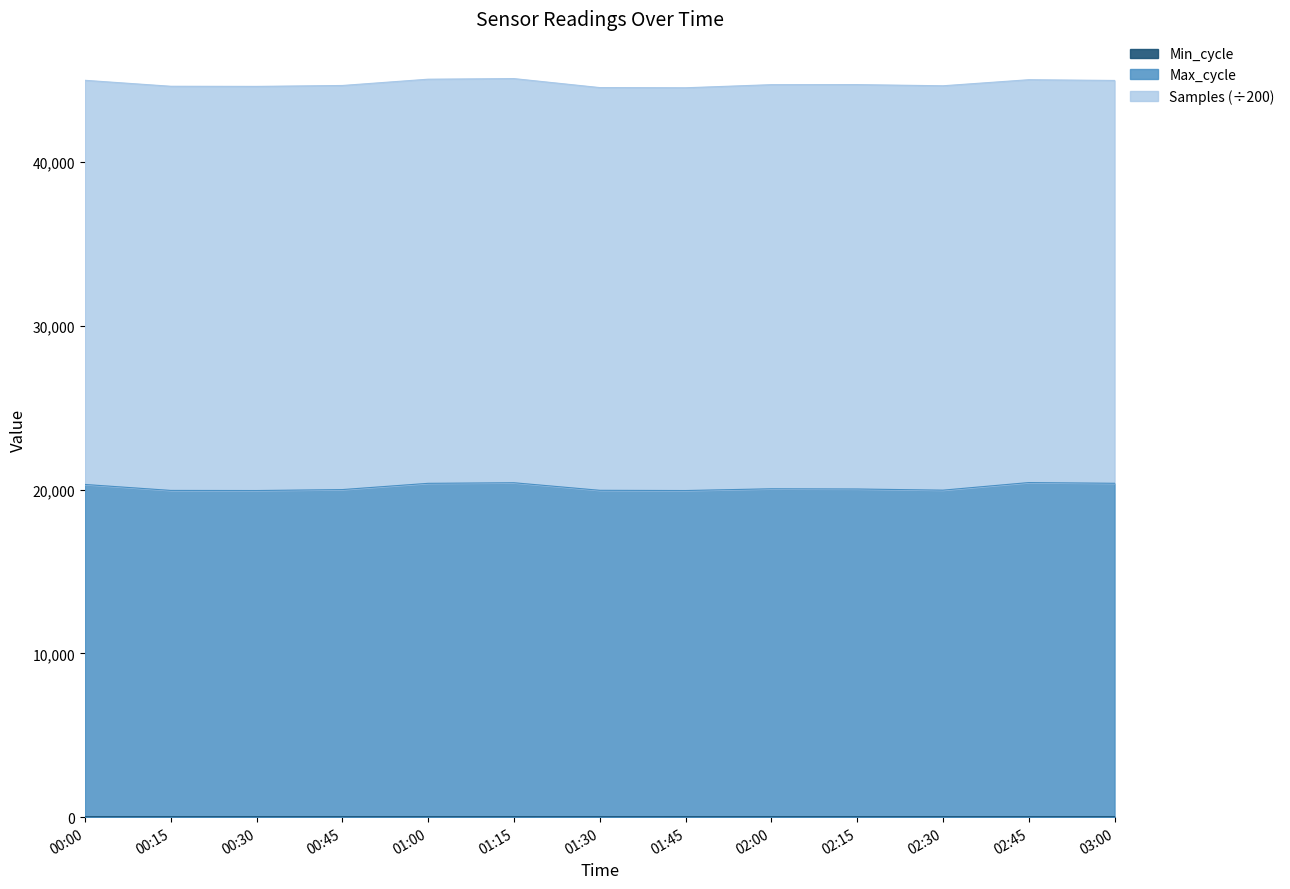

Where is Min_cycle nearest to the value 28?

01:30